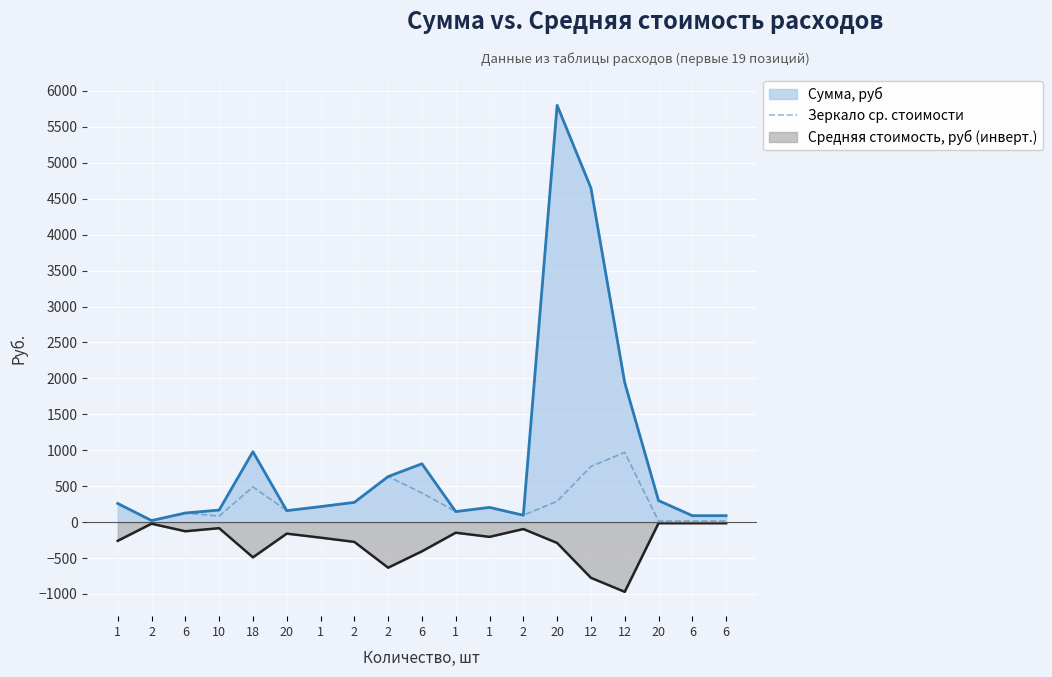

How many interior local peaks (higher than both neighbors) does the data have?

5